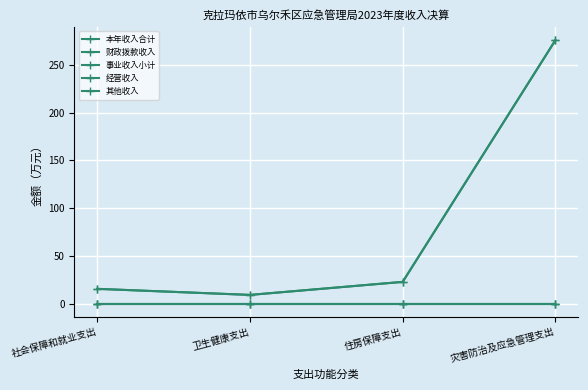

What position from the left is 灾害防治及应急管理支出?

4